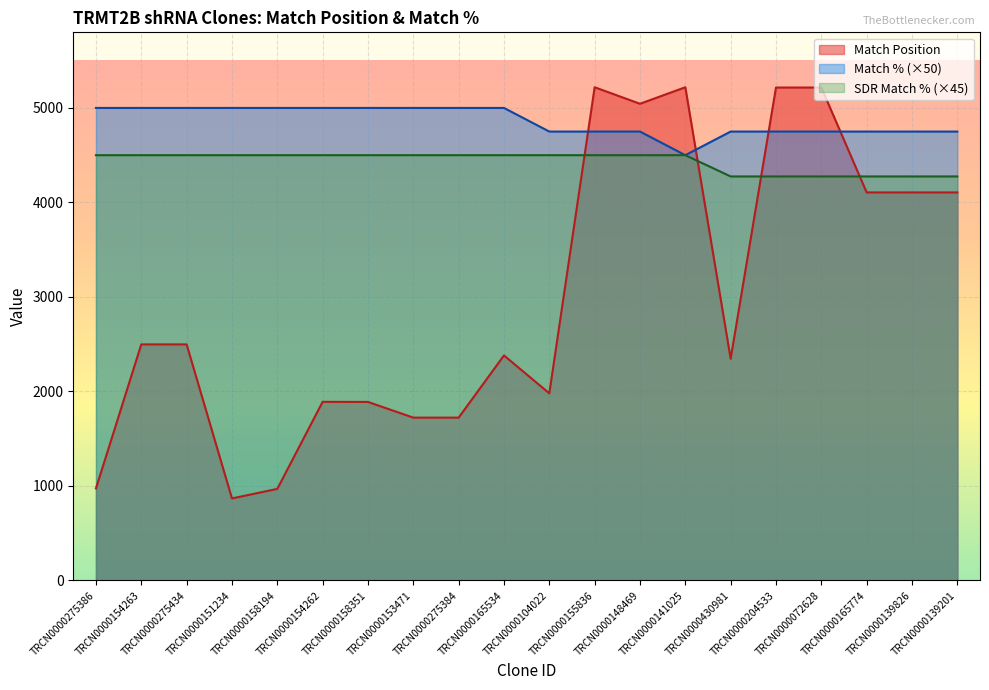

Between TRCN0000104022 and TRCN0000072628, which is larger?

TRCN0000072628